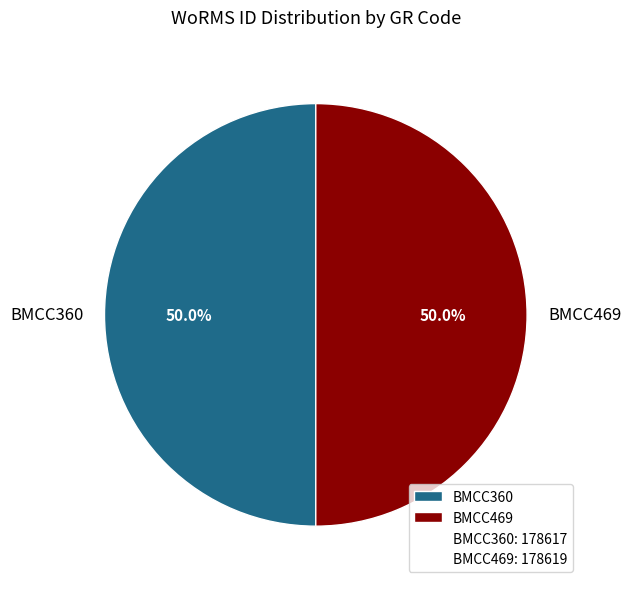

How many segments does this pie chart have?

2